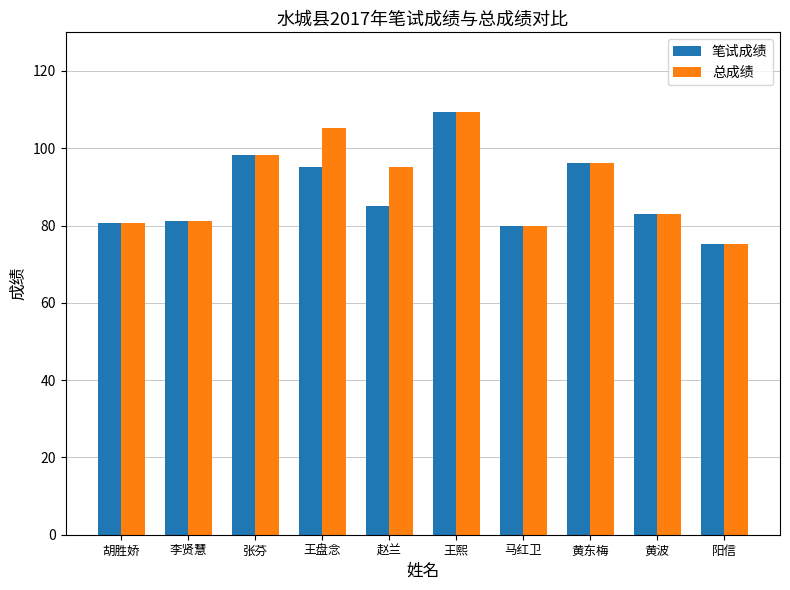

The value of 笔试成绩 at 阳信 is 75.2. True or false?

True